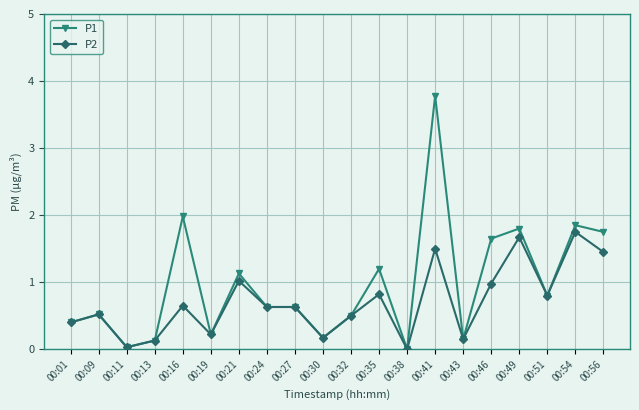

What is the value of the P2 point at the 8th from the left?

0.6